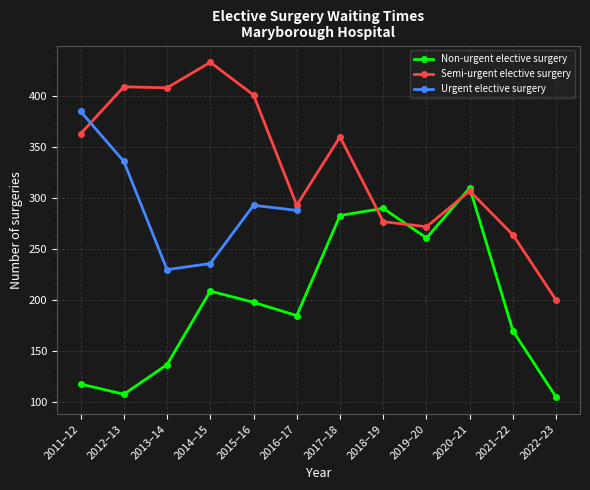

The Semi-urgent elective surgery series shows 143 at 2021–22. True or false?

False